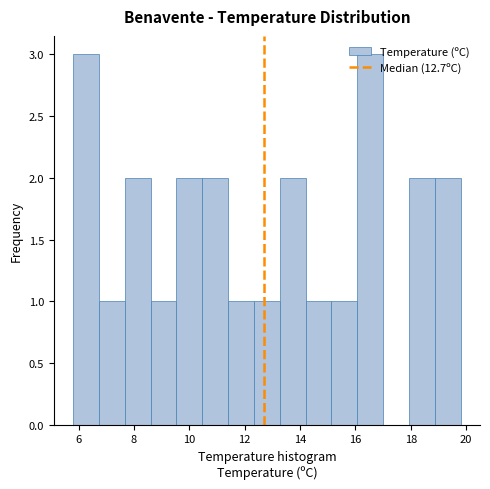

Reading left to right, list every bar in this chart as the range it spans on the x-axis followed by its height. Neither the bar edges nor the heights are printed on the chart, so give them approximately, as read against the axes.

5.8 to 6.8: 3
6.8 to 7.6: 1
7.6 to 8.6: 2
8.6 to 9.6: 1
9.6 to 10.4: 2
10.4 to 11.4: 2
11.4 to 12.4: 1
12.4 to 13.2: 1
13.2 to 14.2: 2
14.2 to 15.2: 1
15.2 to 16.0: 1
16.0 to 17.0: 3
17.0 to 18.0: 0
18.0 to 18.8: 2
18.8 to 19.8: 2